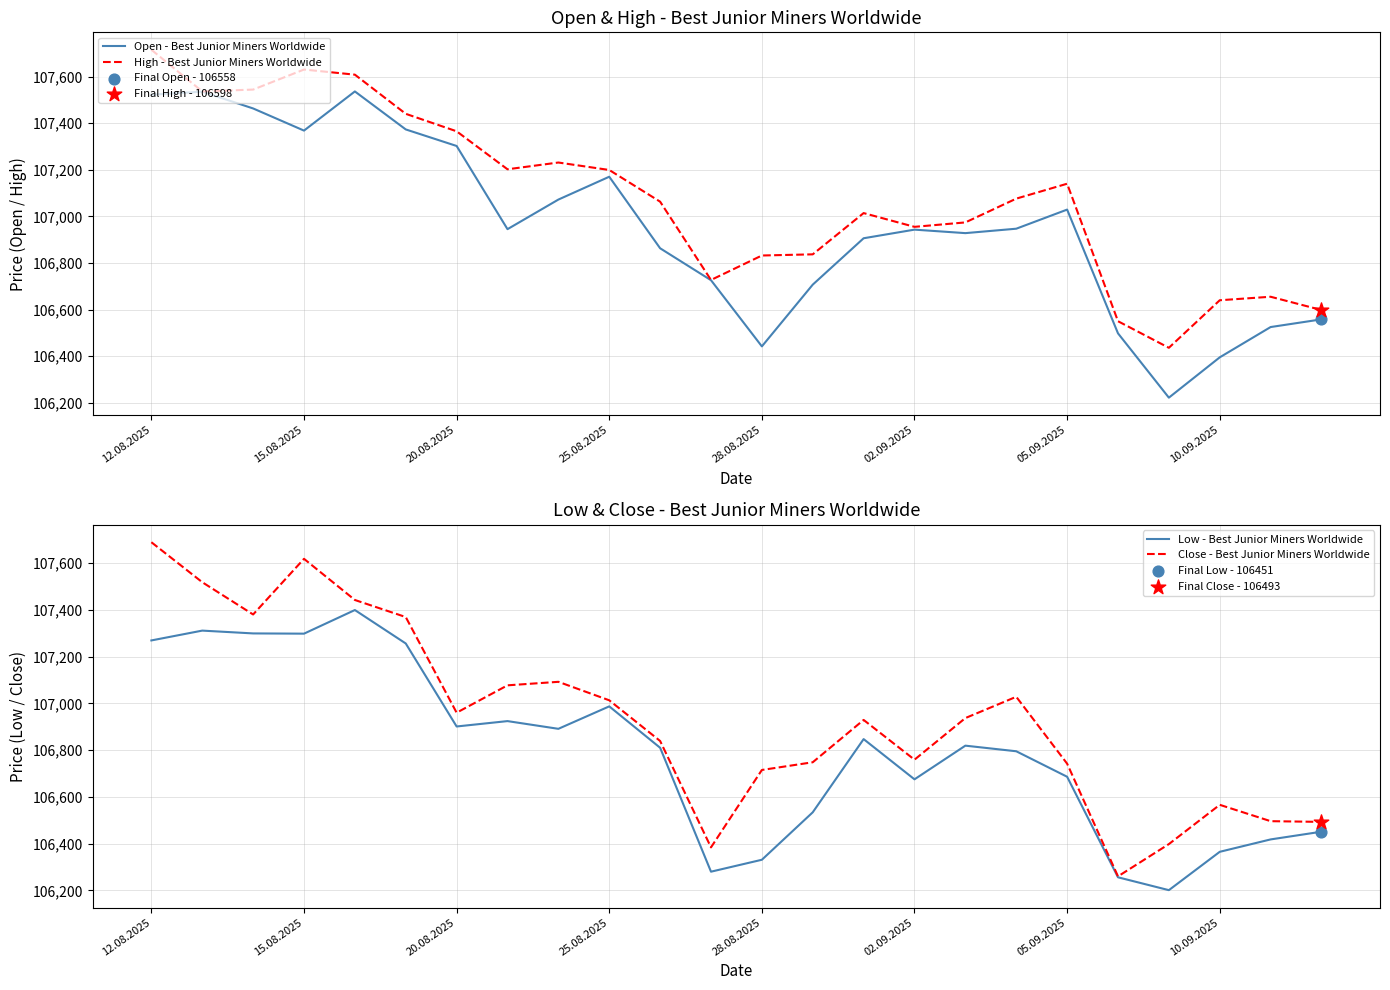

What are all the series names shown in the legend?

Open - Best Junior Miners Worldwide, High - Best Junior Miners Worldwide, Low - Best Junior Miners Worldwide, Close - Best Junior Miners Worldwide